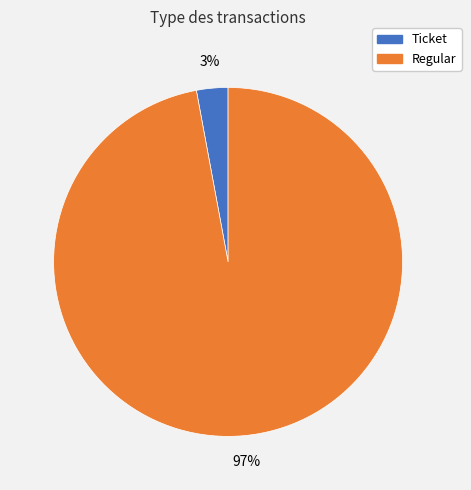

To the nearest percent, what is the difference between the Regular and Ticket slice percentages?

94%